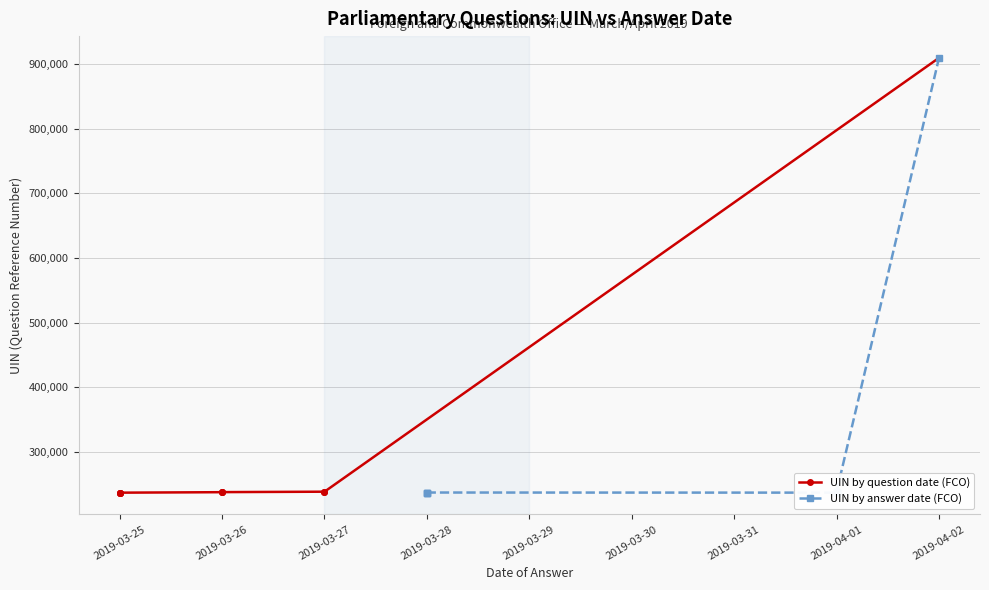

True or false: UIN by answer date (FCO) has more than 1 interior local peaks.

False